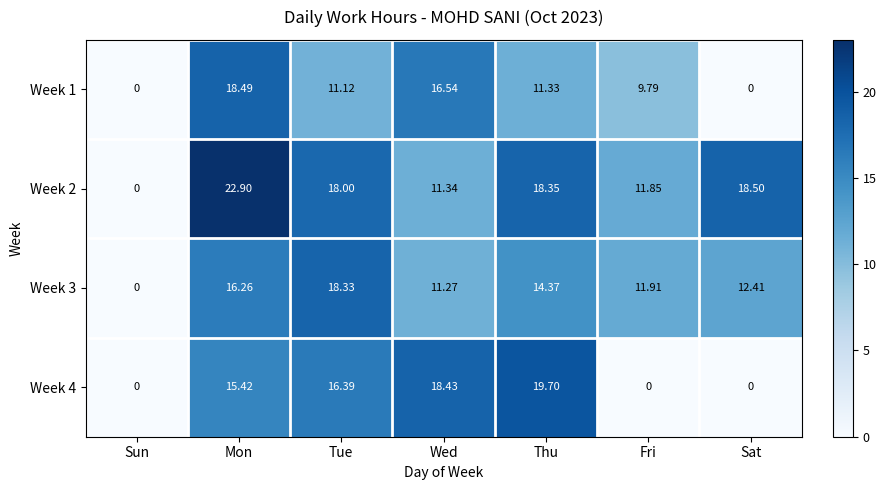

Is the value of Week 1 at Thu greater than the value of Week 4 at Wed?

No